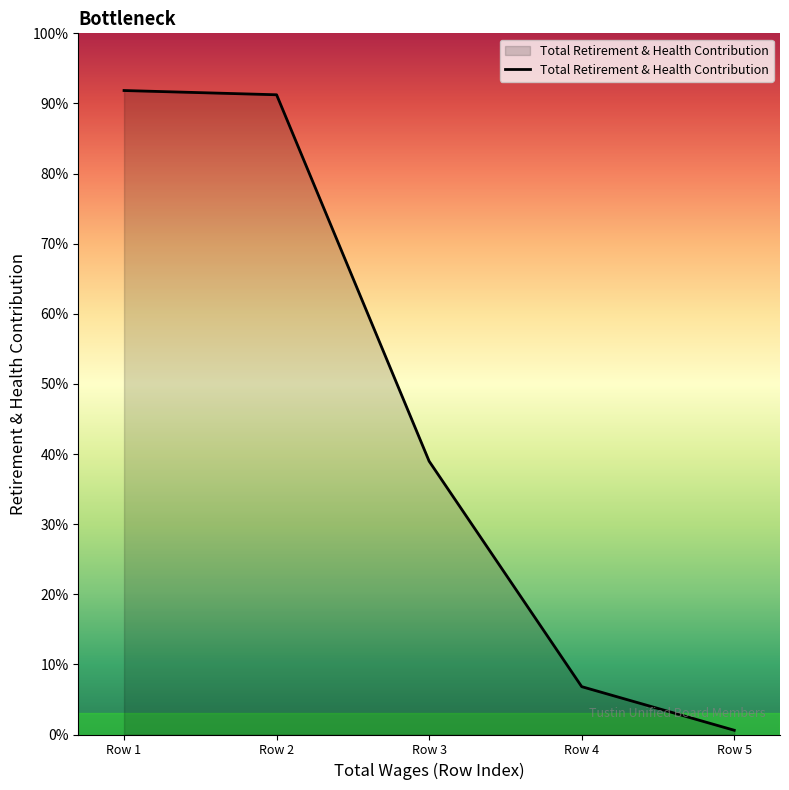

Does the chart have visible grid lines?

No